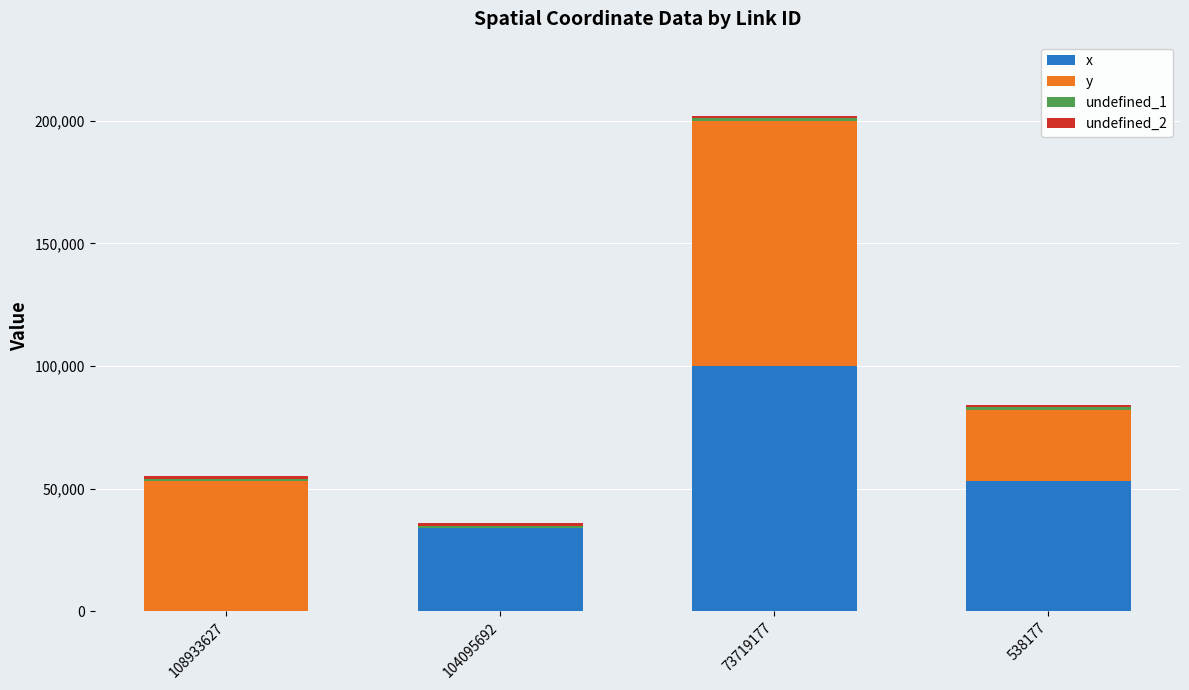

The value of x at 108933627 is 0.0. True or false?

True